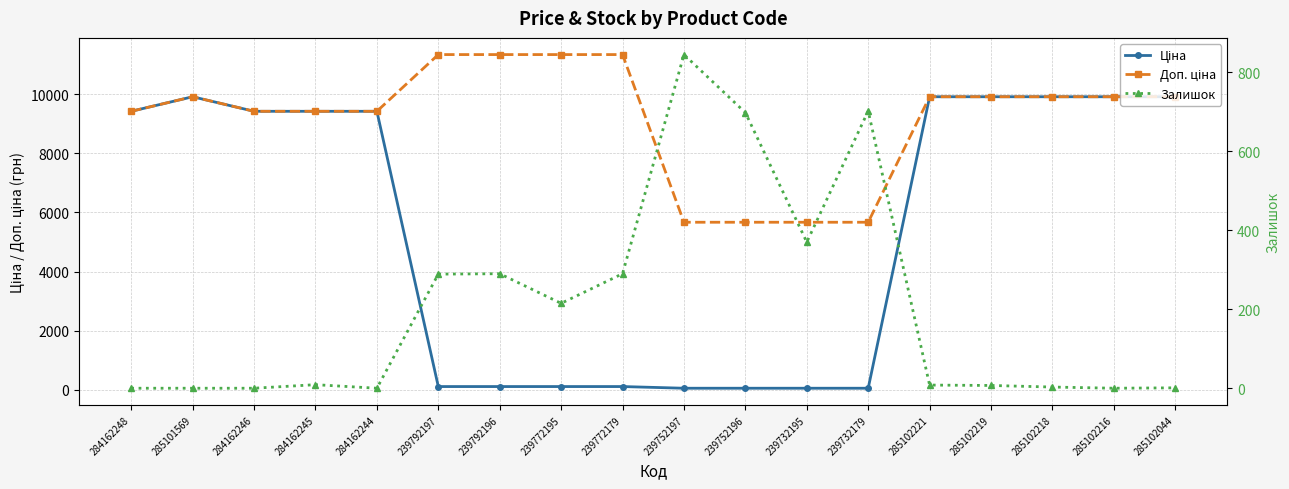

After their last crossing, which series has the higher values: Залишок or Ціна?

Ціна